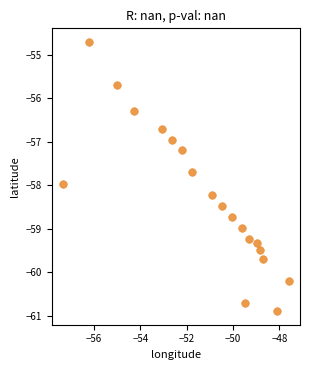

What is the range of X values (max minus min)?

9.7